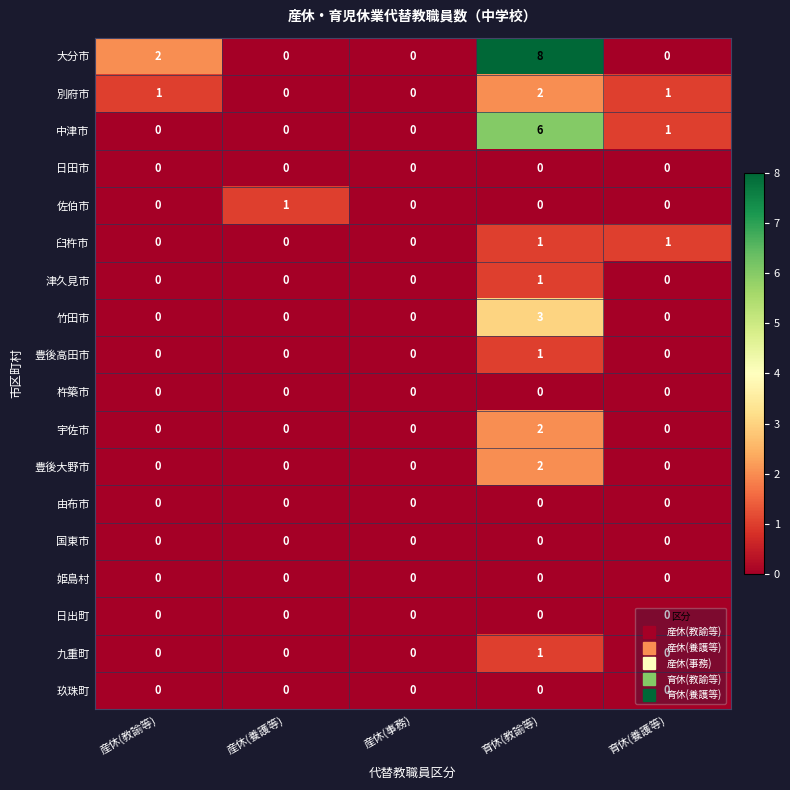

What is the difference between the highest and lowest values at 育休(教諭等)?

8